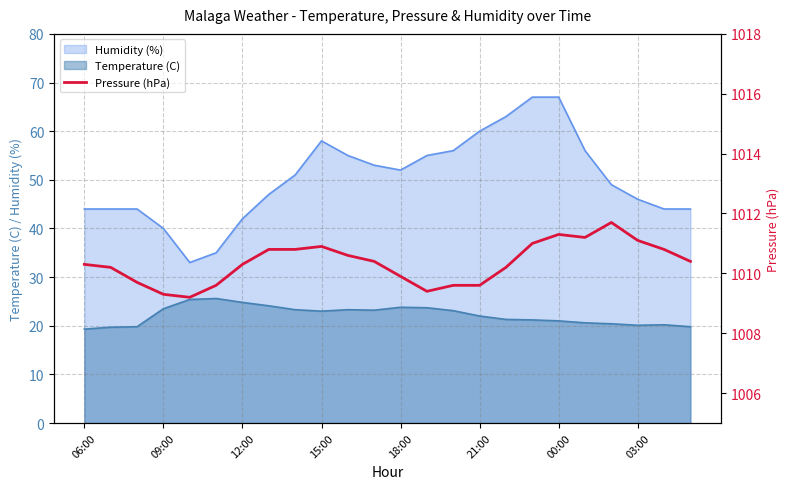

What is the lowest value of the Temperature (C) series?

19.3